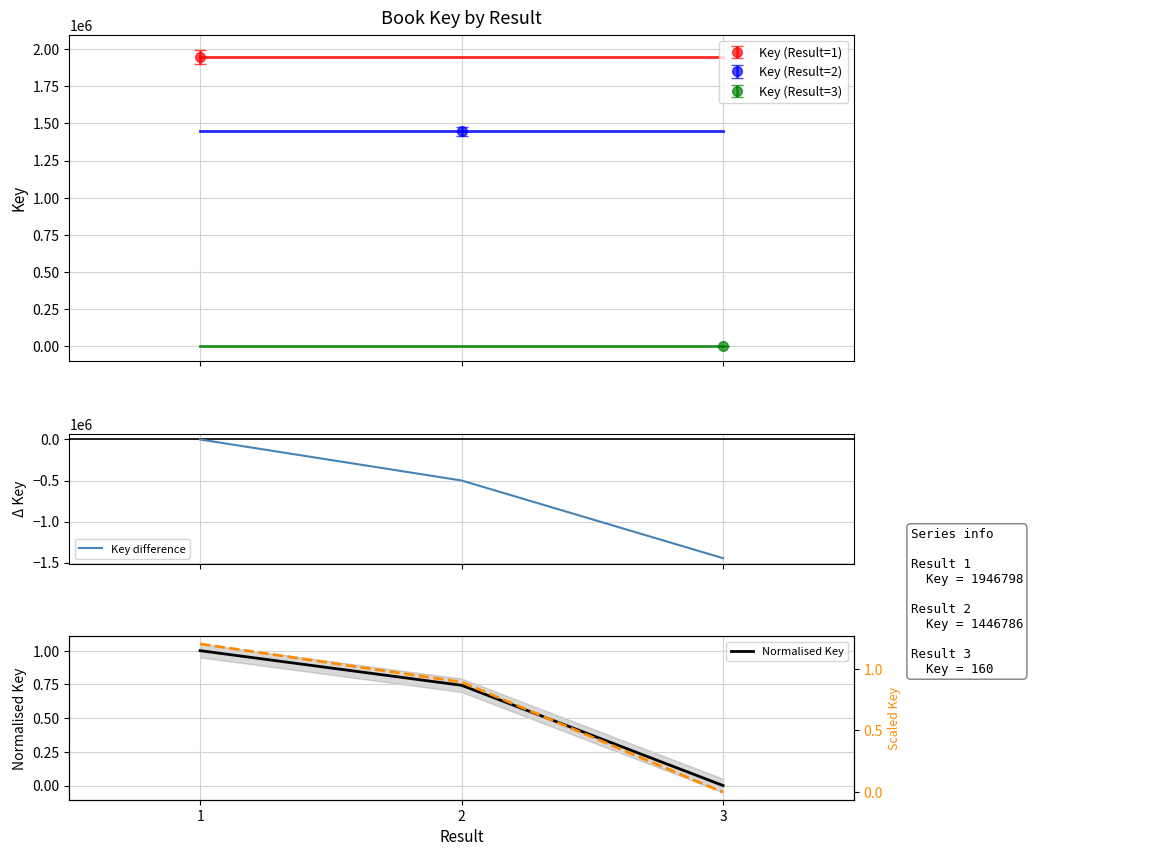

What is the value of the Key difference point at the 2nd from the left?

-500012.0